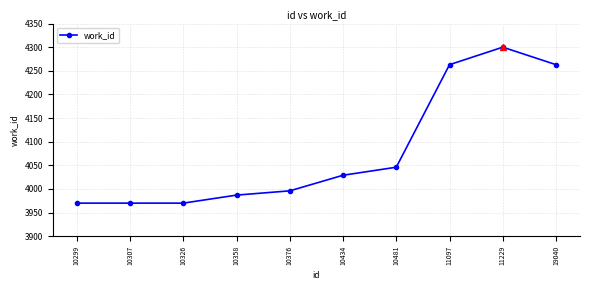

True or false: the data shows 3970 at 10299.

True